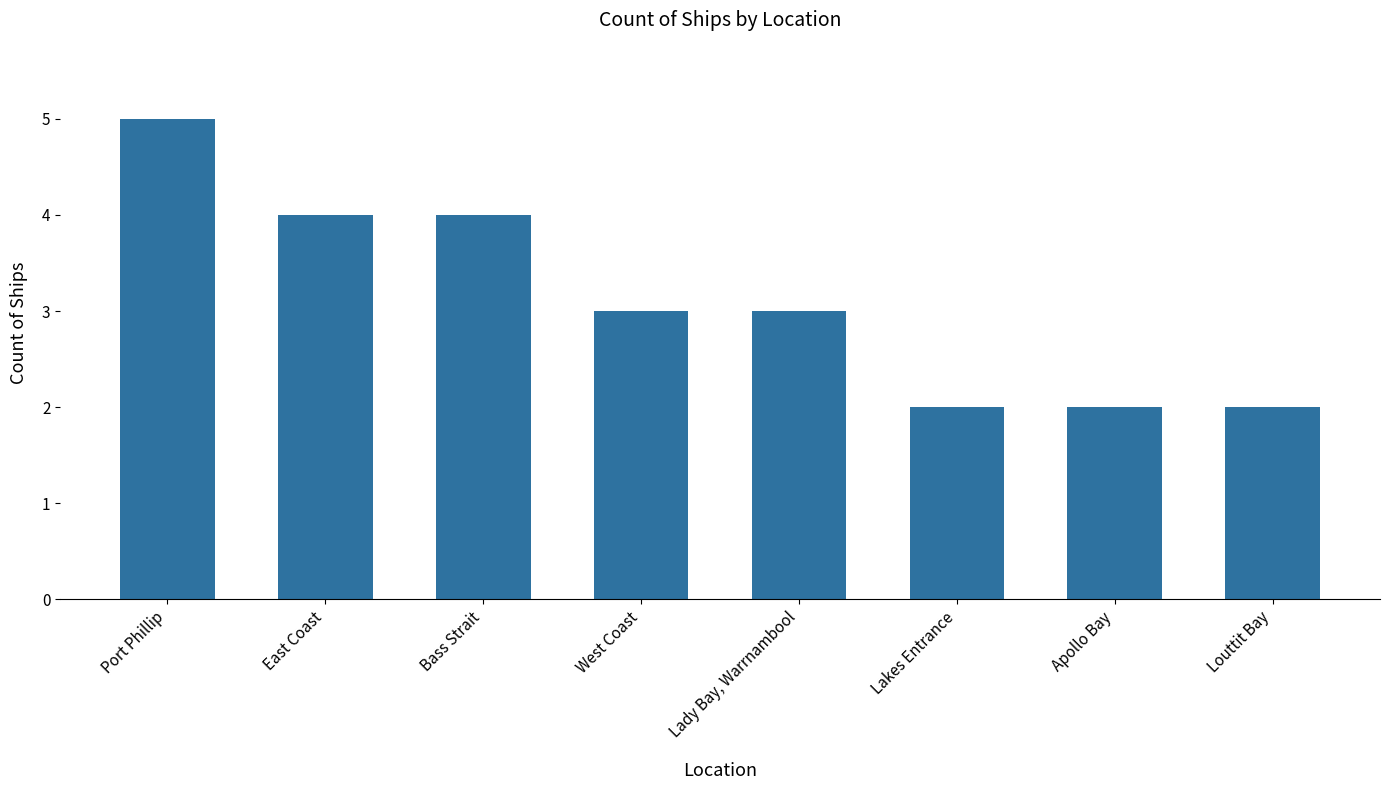

Does the chart contain any negative values?

No